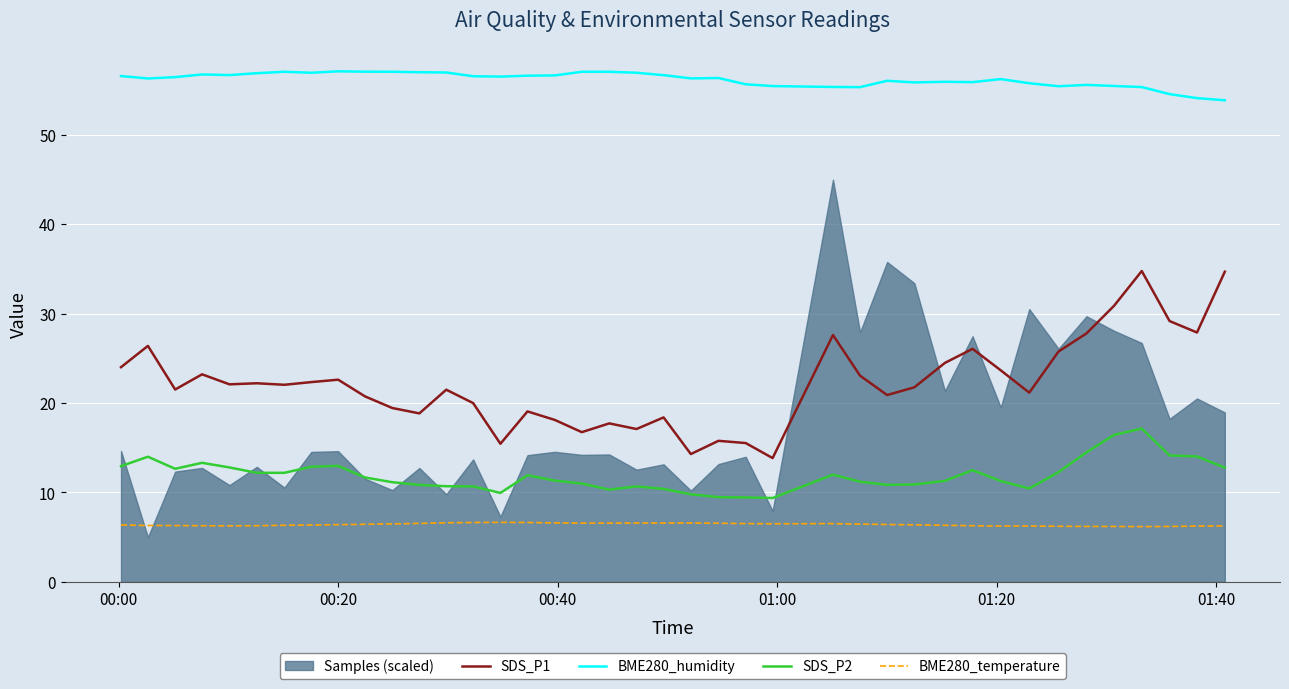

What is the lowest value of the BME280_humidity series?

53.9